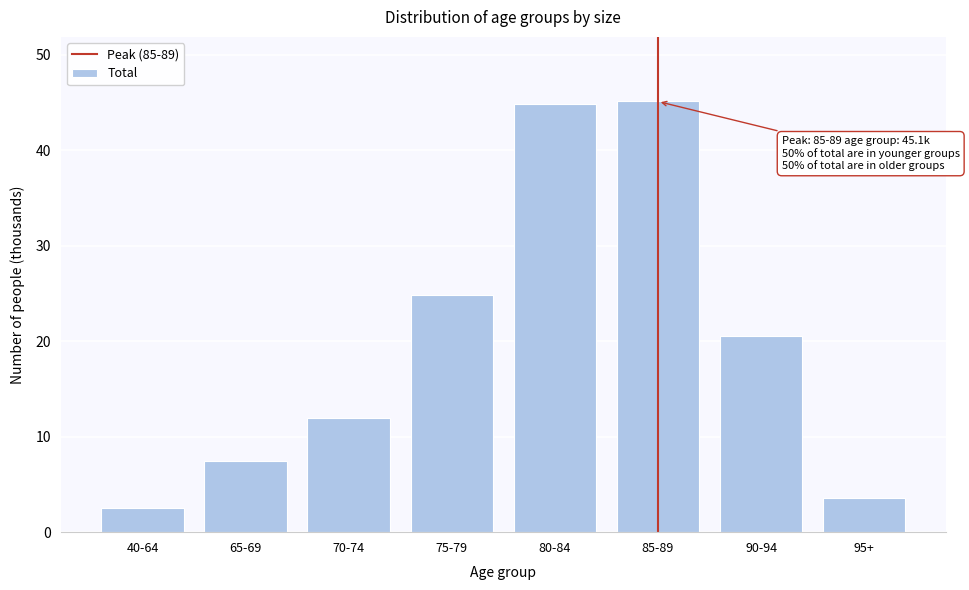

Reading left to right, extract all data points from this chart.

40-64=2.5	65-69=7.5	70-74=12.0	75-79=24.8	80-84=44.8	85-89=45.1	90-94=20.5	95+=3.6